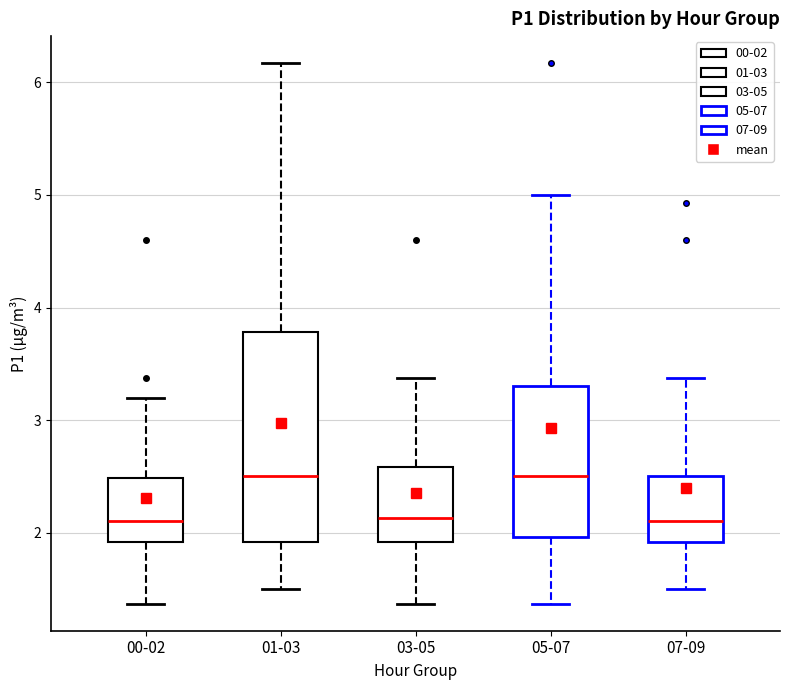

Reading left to right, transcribe this box plot: for each box, give where its median line is, the range the box spans, and where its two whiskers end, as read against the y-axis. The values are not printed on the chart, so give them approximately, as read against the axis.

00-02: median 2.1, box 1.9 to 2.5, whiskers 1.4 to 3.2
01-03: median 2.5, box 1.9 to 3.8, whiskers 1.5 to 6.2
03-05: median 2.1, box 1.9 to 2.6, whiskers 1.4 to 3.4
05-07: median 2.5, box 2.0 to 3.3, whiskers 1.4 to 5.0
07-09: median 2.1, box 1.9 to 2.5, whiskers 1.5 to 3.4